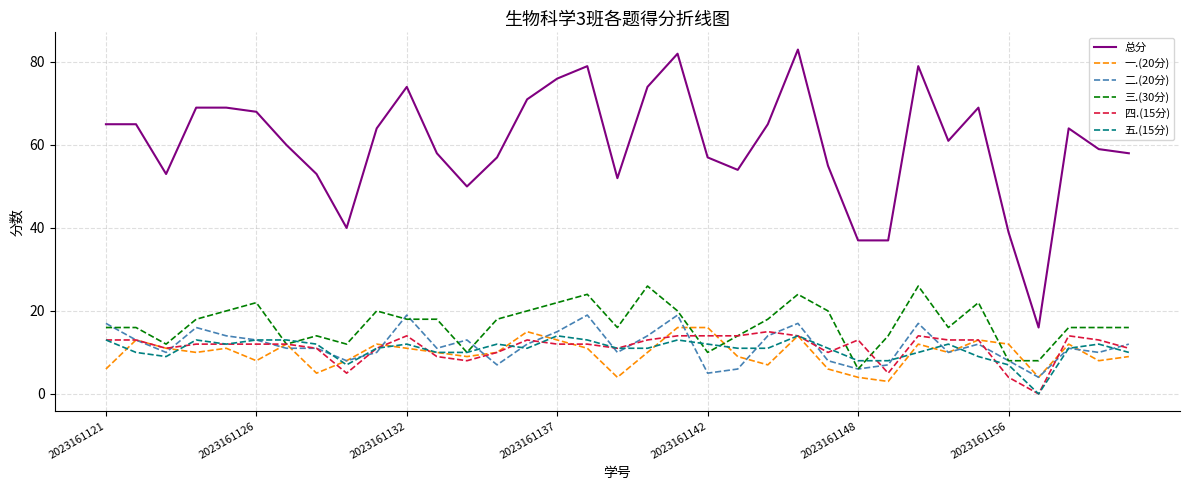

Reading left to right, what are all the values shown in this chart?

总分: 65	65	53	69	69	68	60	53	40	64	74	58	50	57	71	76	79	52	74	82	57	54	65	83	55	37	37	79	61	69	39	16	64	59	58
一.(20分): 6	13	11	10	11	8	12	5	8	12	11	10	9	10	15	13	11	4	10	16	16	9	7	14	6	4	3	12	10	13	12	4	12	8	9
二.(20分): 17	13	10	16	14	13	11	11	8	10	19	11	13	7	12	15	19	10	14	19	5	6	14	17	8	6	7	17	10	12	8	4	11	10	12
三.(30分): 16	16	12	18	20	22	12	14	12	20	18	18	10	18	20	22	24	16	26	20	10	14	18	24	20	6	14	26	16	22	8	8	16	16	16
四.(15分): 13	13	11	12	12	12	12	11	5	11	14	9	8	10	13	12	12	11	13	14	14	14	15	14	10	13	5	14	13	13	4	0	14	13	11
五.(15分): 13	10	9	13	12	13	13	12	7	11	12	10	10	12	11	14	13	11	11	13	12	11	11	14	11	8	8	10	12	9	7	0	11	12	10